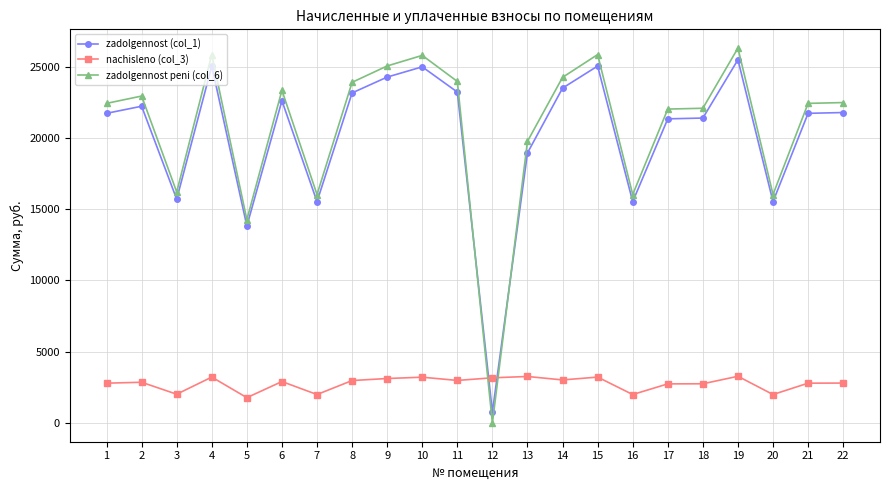

True or false: zadolgennost (col_1) has a value of 22214.6 at 2.

True